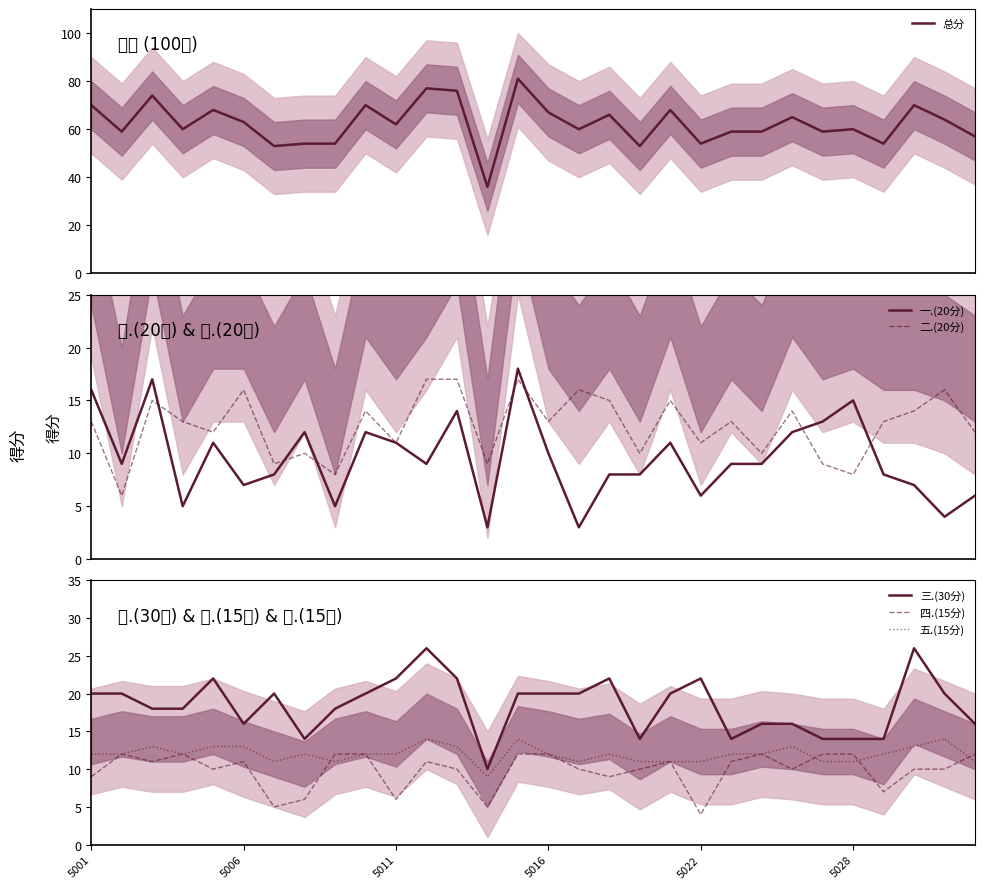

Where does the 一.(20分) series first go above 9?

5001